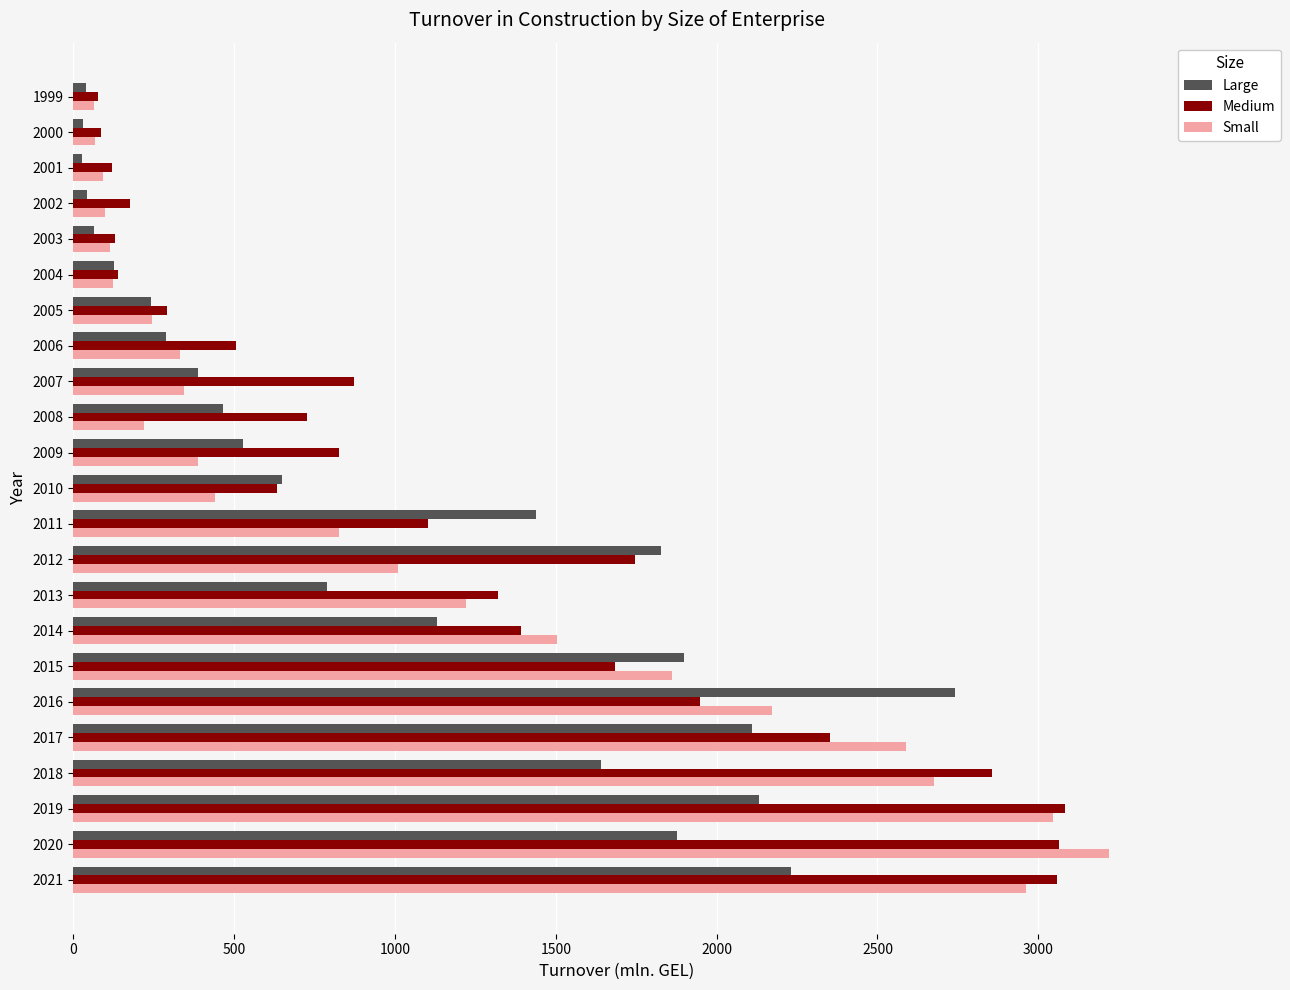

What is the difference between the second highest and minimum values in the Small series?

2981.4